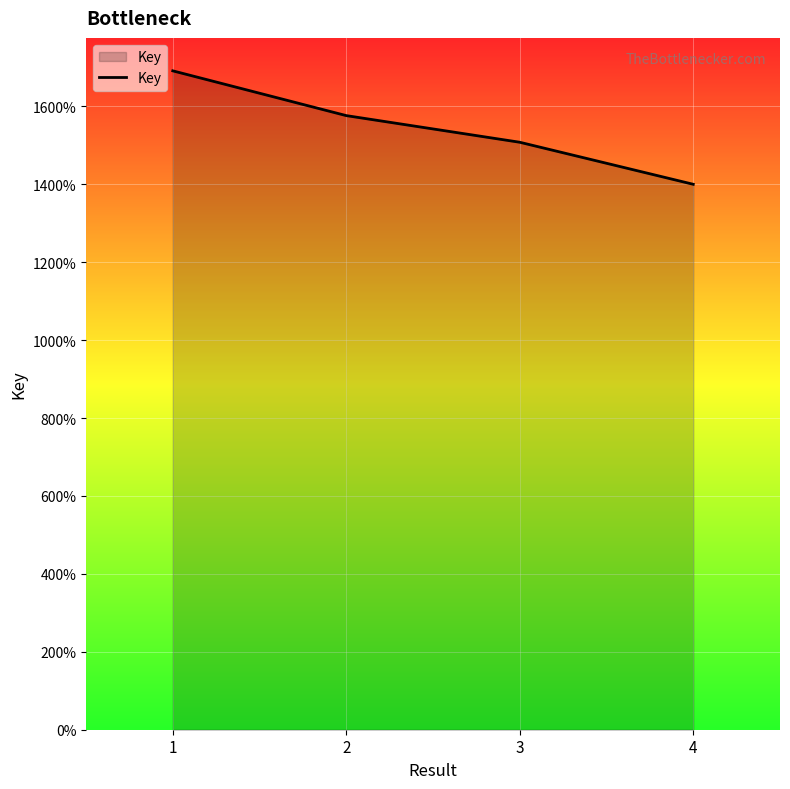

Reading left to right, list all the values displayed in this chart.

1=169123905	2=157632338	3=150791617	4=140002597